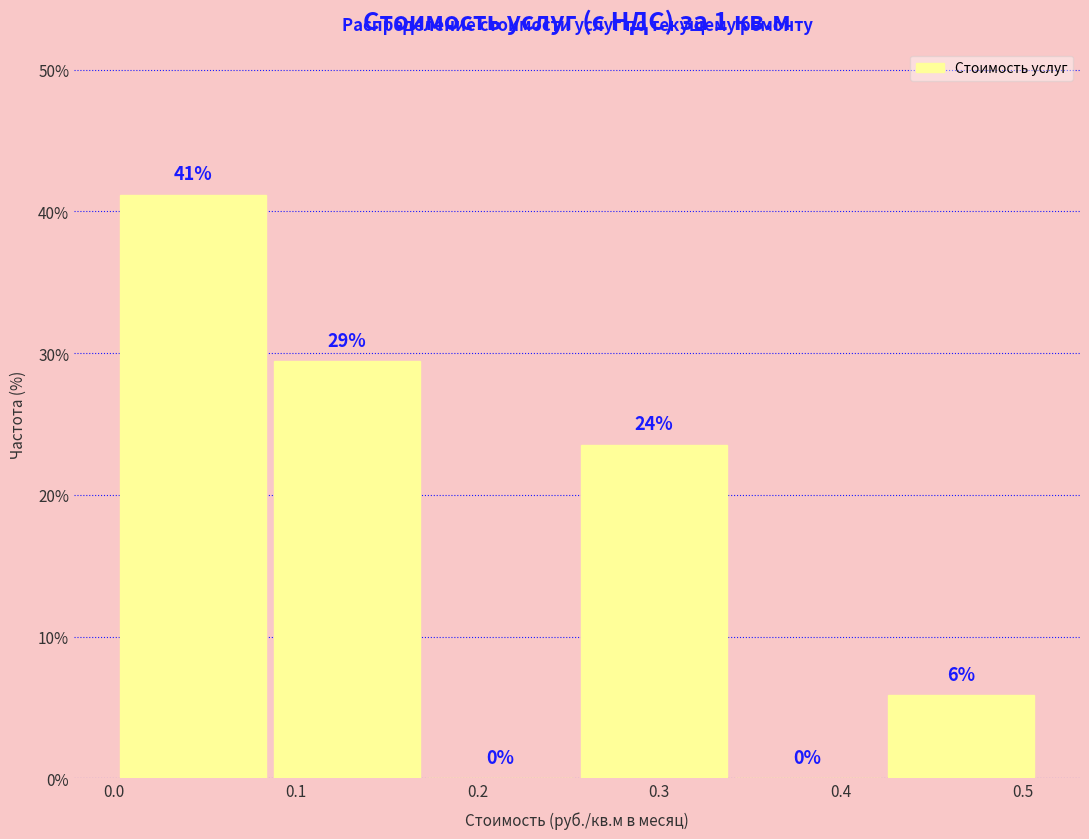

Over which range of the x-axis is the bar tallest?

0.00 to 0.09